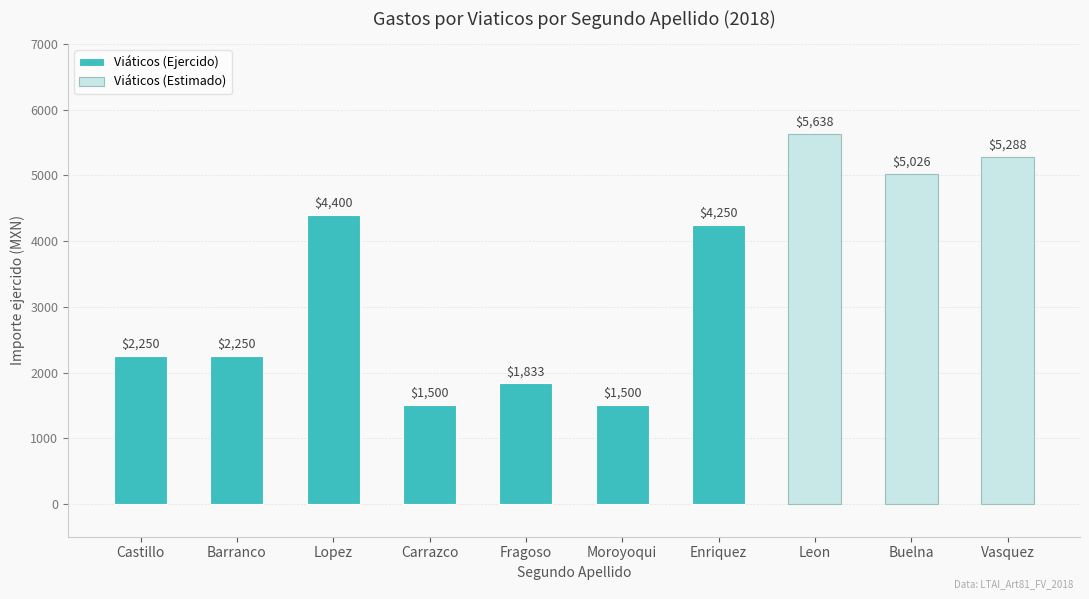

How many data points are above 1333?

10